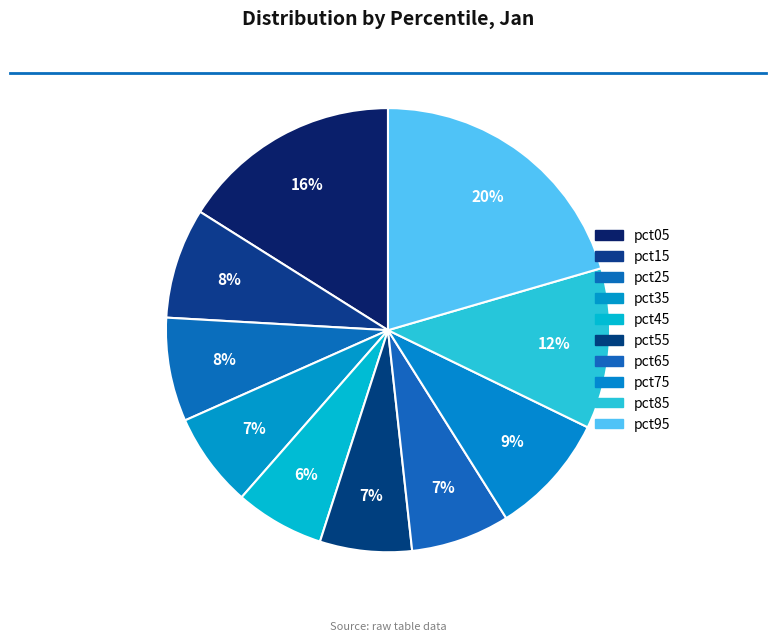

What is the smallest slice in the pie chart?

pct45